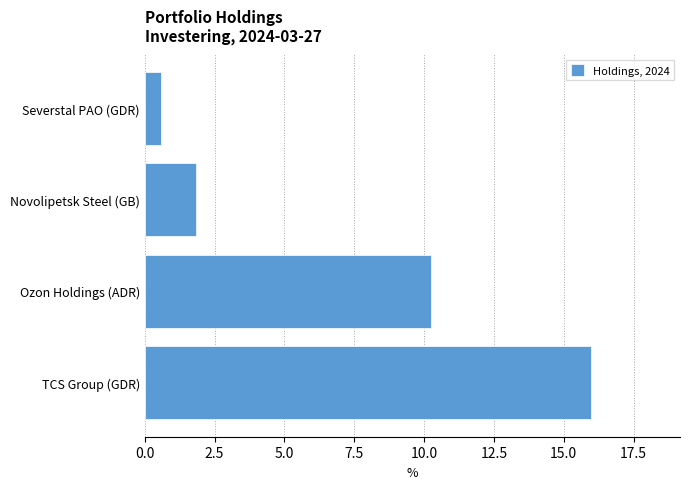

Rank the categories by value from highest to lowest.

TCS Group (GDR), Ozon Holdings (ADR), Novolipetsk Steel (GB), Severstal PAO (GDR)